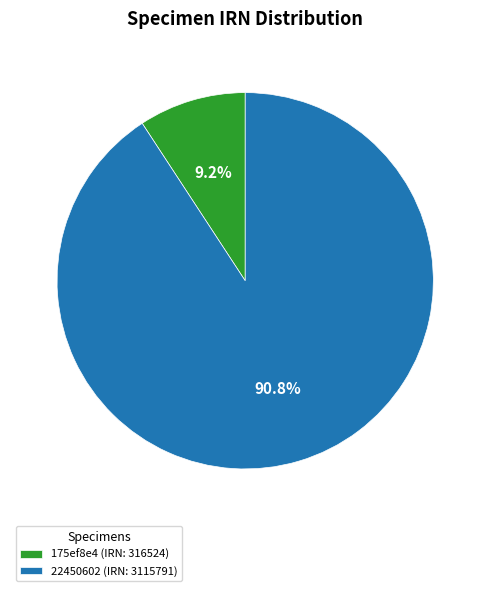

To the nearest percent, what is the difference between the 175ef8e4 (IRN: 316524) and 22450602 (IRN: 3115791) slice percentages?

82%